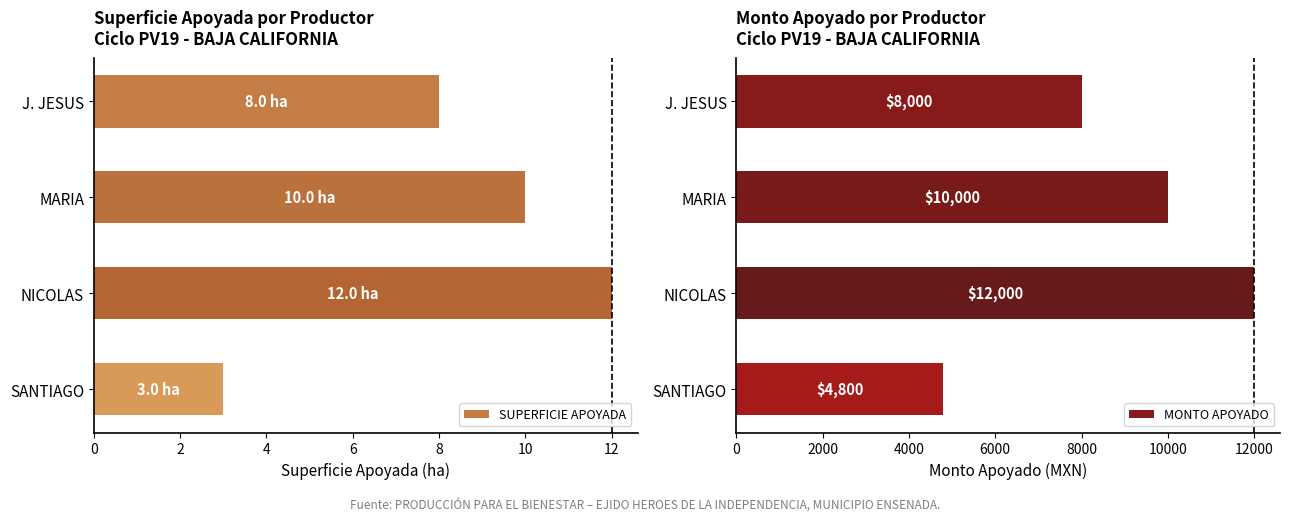

How many data points in MONTO APOYADO are less than 10000?

2